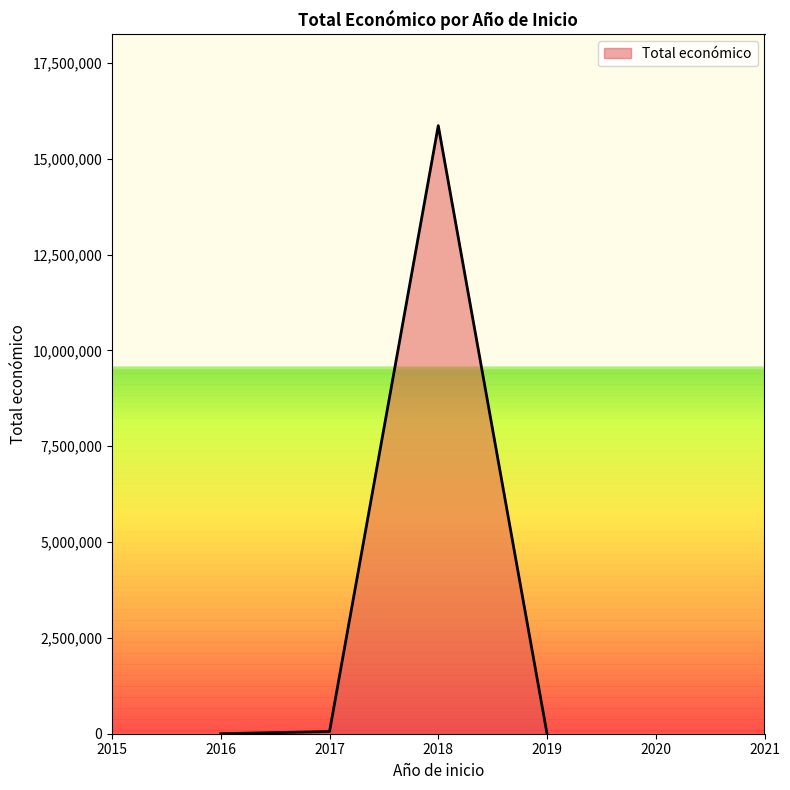

Is it true that the value at 2016 is -7748307?

False